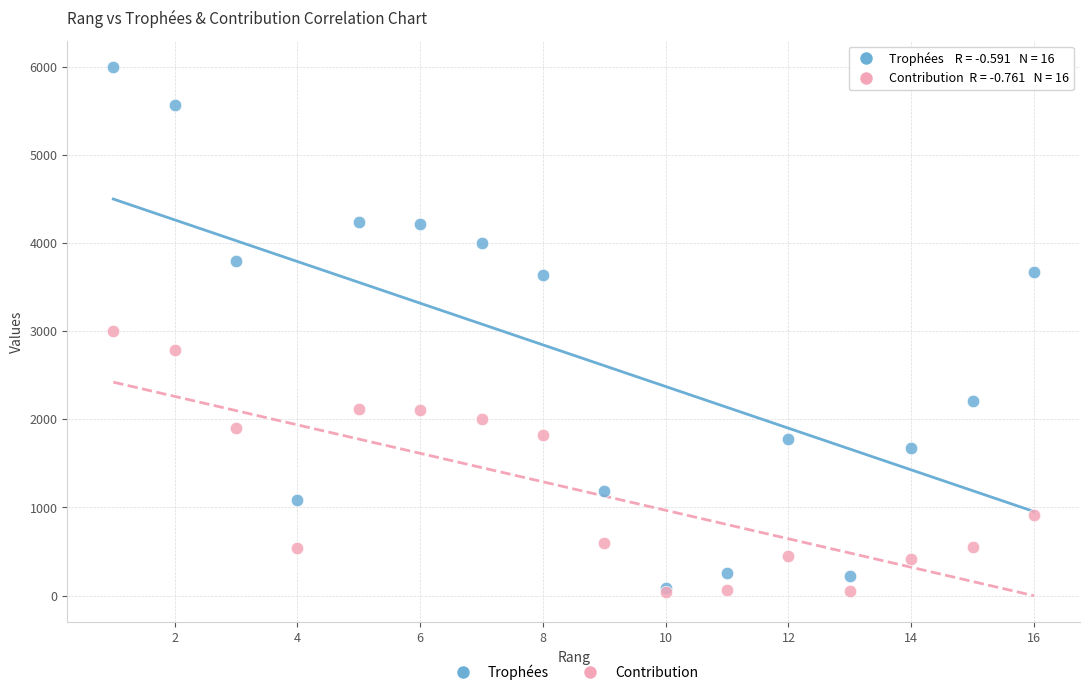

In the Contribution series, what Y value is closest to 1521?

1818